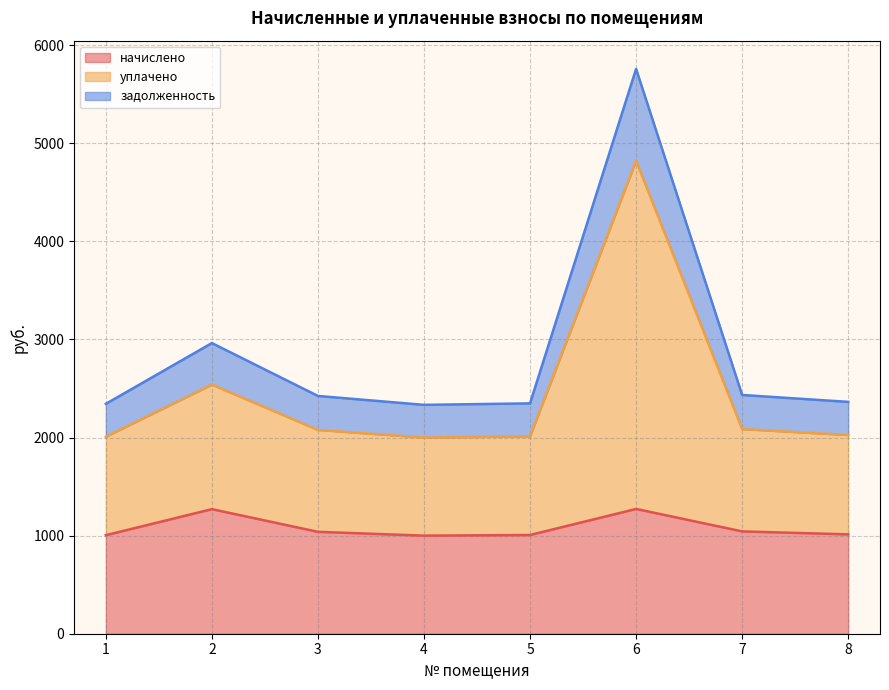

What is the highest value of the начислено series?

1272.2